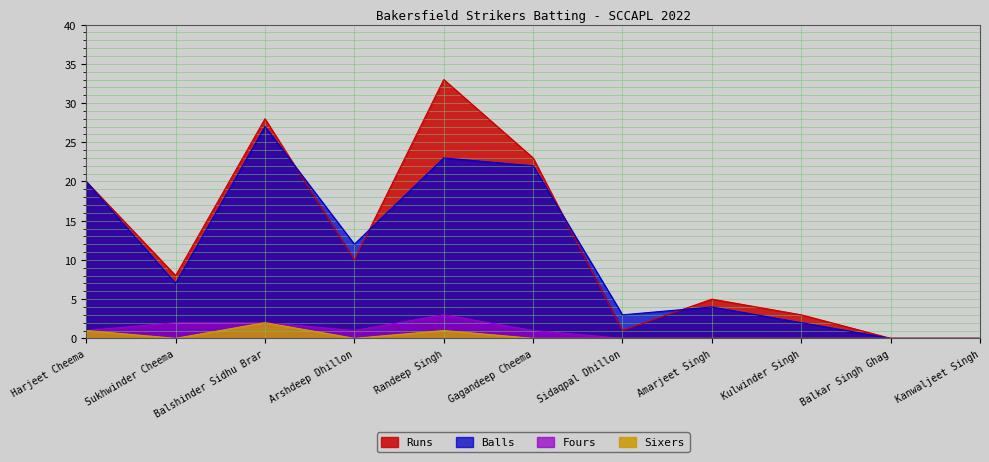

True or false: Balls and Sixers cross at least once.

False